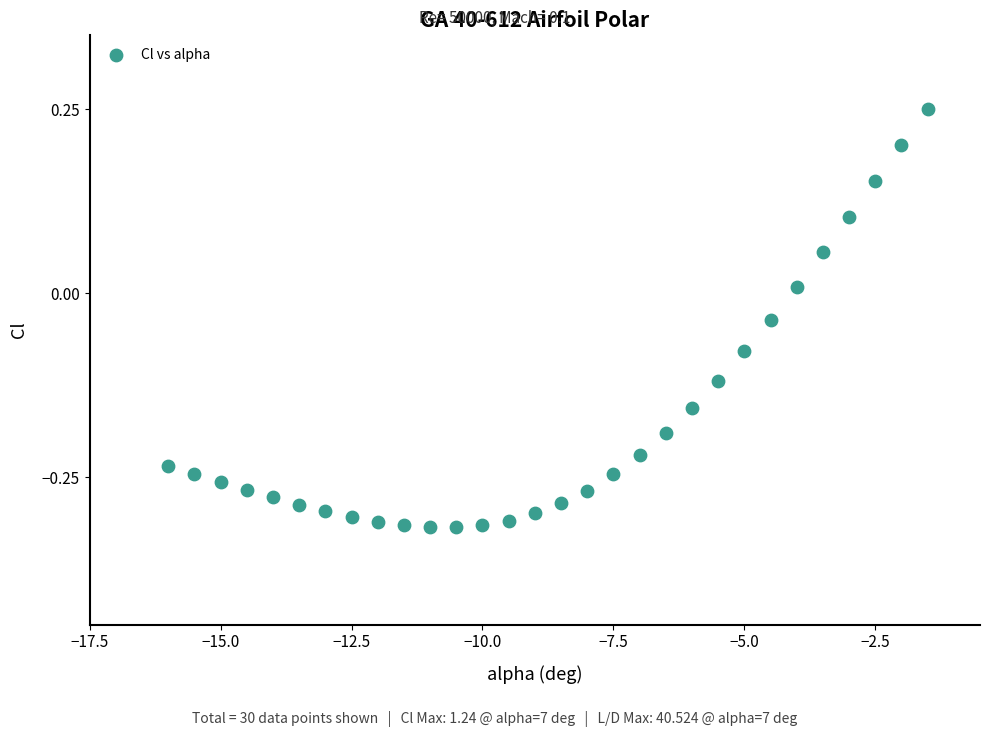

What is the range of X values (max minus min)?

14.5